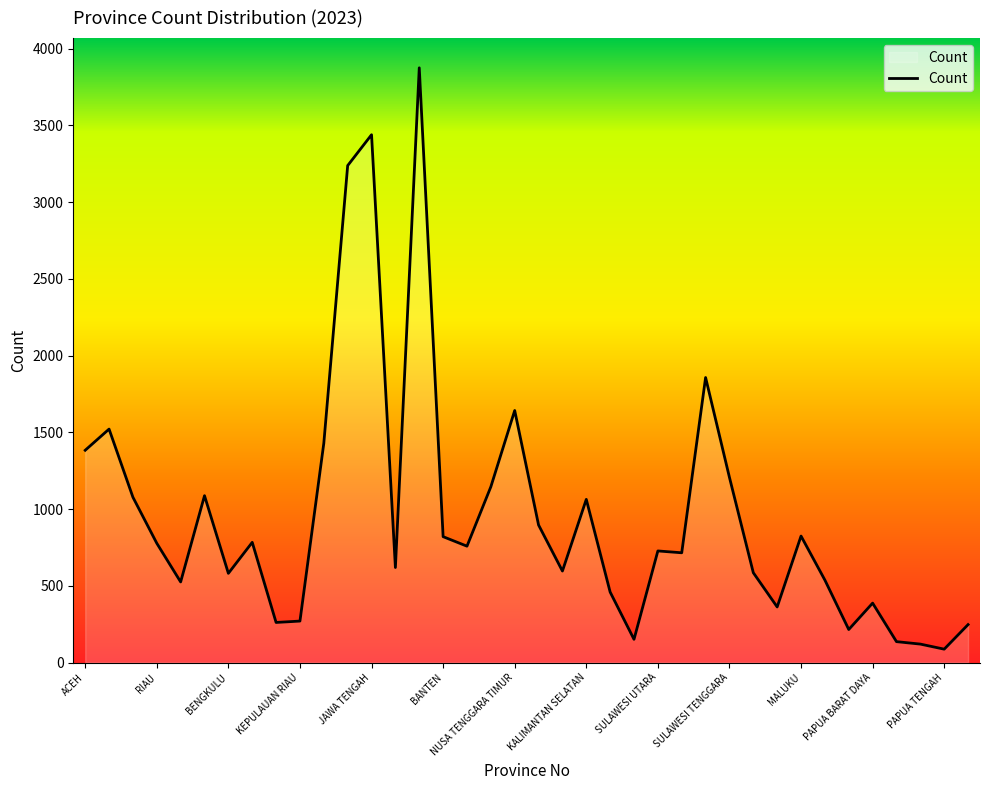

What is the greatest value displayed?

3875